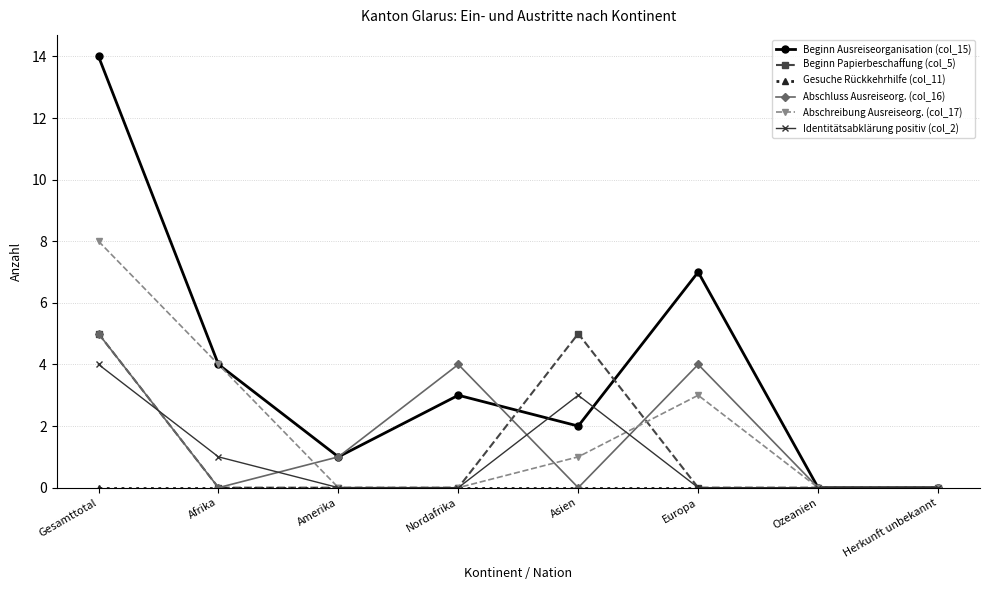

What is the total value across all series at Gesamttotal?

36